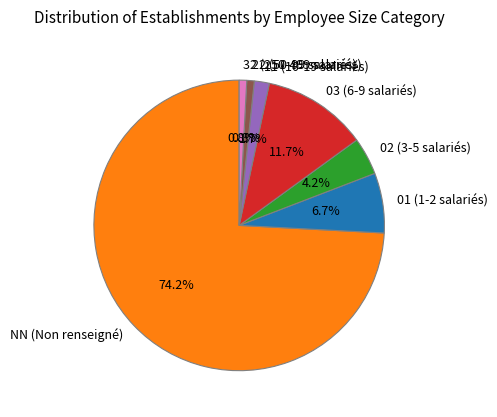

To the nearest percent, what is the average slice percentage?

14%